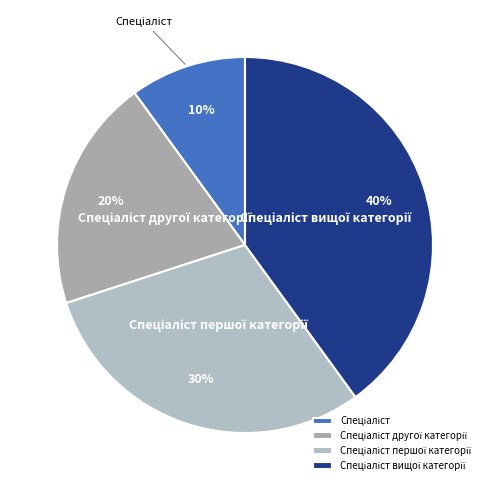

Does any single category account for the majority?

No